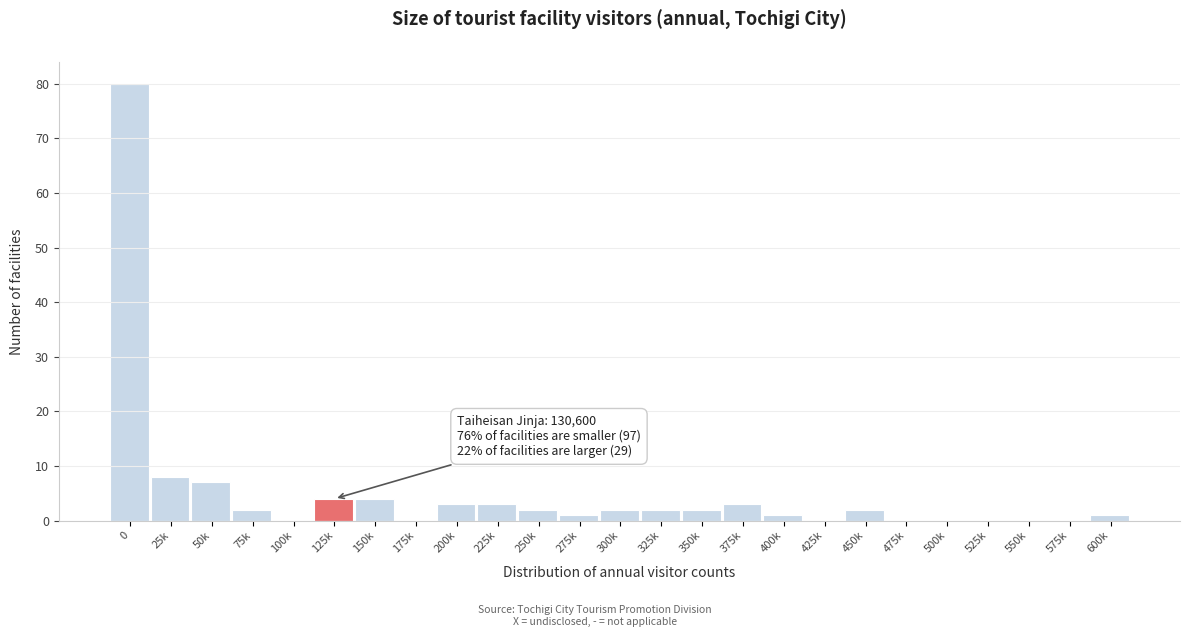

Reading left to right, extract all data points from this chart.

0=80	25k=8	50k=7	75k=2	100k=0	125k=4	150k=4	175k=0	200k=3	225k=3	250k=2	275k=1	300k=2	325k=2	350k=2	375k=3	400k=1	425k=0	450k=2	475k=0	500k=0	525k=0	550k=0	575k=0	600k=1